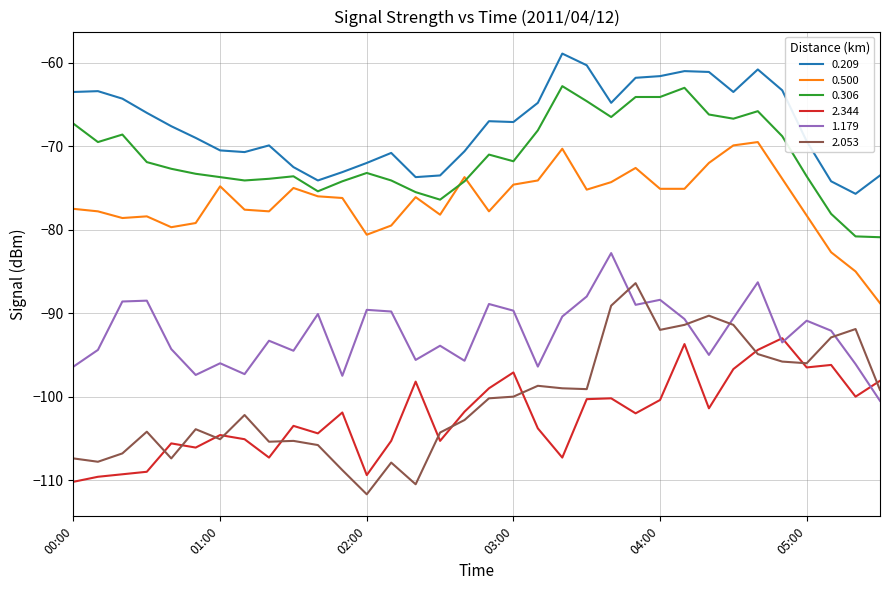

What is the smallest value displayed?

-111.7